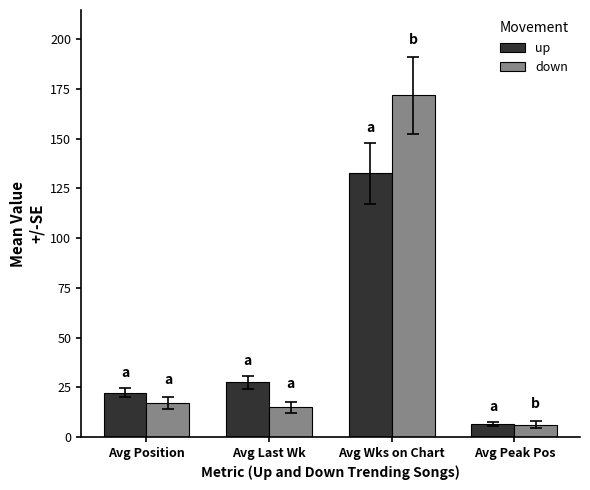

What is the sum of the up values at Avg Position and Avg Last Wk?

49.8